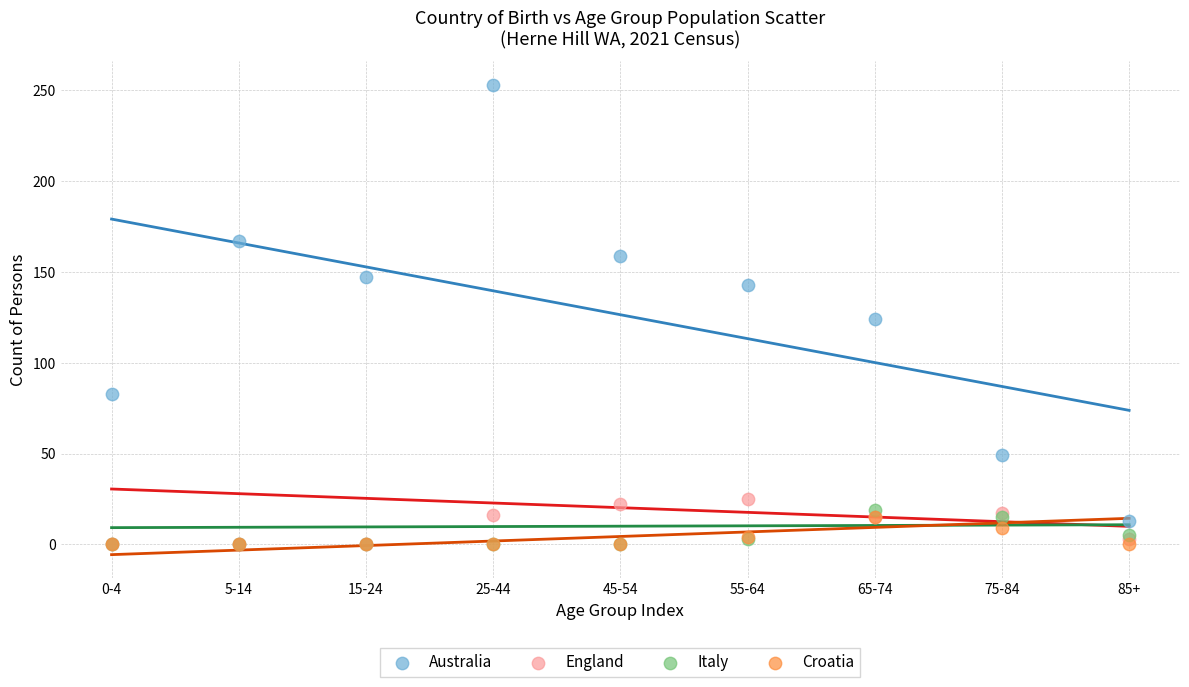

Which series has the largest Y range (max minus min)?

Australia